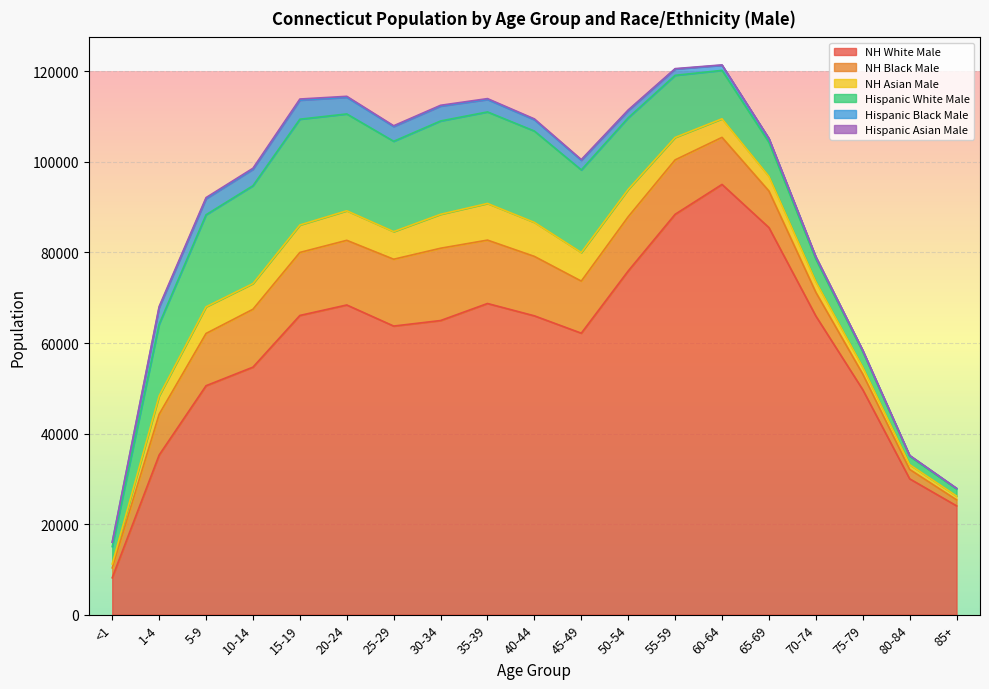

Reading left to right, extract all data points from this chart.

NH White Male: <1=8144	1-4=35261	5-9=50571	10-14=54671	15-19=66091	20-24=68406	25-29=63749	30-34=64968	35-39=68733	40-44=66007	45-49=62174	50-54=75922	55-59=88435	60-64=95037	65-69=85504	70-74=65970	75-79=49698	80-84=30005	85+=24036
NH Black Male: <1=2185	1-4=9006	5-9=11541	10-14=12790	15-19=13919	20-24=14284	25-29=14763	30-34=15974	35-39=14004	40-44=13130	45-49=11506	50-54=11979	55-59=12023	60-64=10395	65-69=8077	70-74=5236	75-79=3451	80-84=2078	85+=1324
NH Asian Male: <1=863	1-4=4050	5-9=5887	10-14=5676	15-19=6062	20-24=6528	25-29=6098	30-34=7492	35-39=8096	40-44=7510	45-49=6315	50-54=6042	55-59=4958	60-64=4105	65-69=3232	70-74=2342	75-79=1515	80-84=1048	85+=844
Hispanic White Male: <1=3836	1-4=15856	5-9=20338	10-14=21615	15-19=23373	20-24=21389	25-29=19952	30-34=20621	35-39=20220	40-44=20178	45-49=18246	50-54=15812	55-59=13719	60-64=10699	65-69=7538	70-74=4999	75-79=3438	80-84=1876	85+=1567
Hispanic Black Male: <1=940	1-4=3671	5-9=3548	10-14=3634	15-19=4211	20-24=3680	25-29=3264	30-34=3289	35-39=2742	40-44=2499	45-49=2120	50-54=1595	55-59=1389	60-64=1131	65-69=808	70-74=484	75-79=276	80-84=151	85+=134
Hispanic Asian Male: <1=44	1-4=227	5-9=244	10-14=228	15-19=247	20-24=215	25-29=174	30-34=177	35-39=201	40-44=191	45-49=167	50-54=141	55-59=94	60-64=76	65-69=48	70-74=30	75-79=28	80-84=14	85+=4